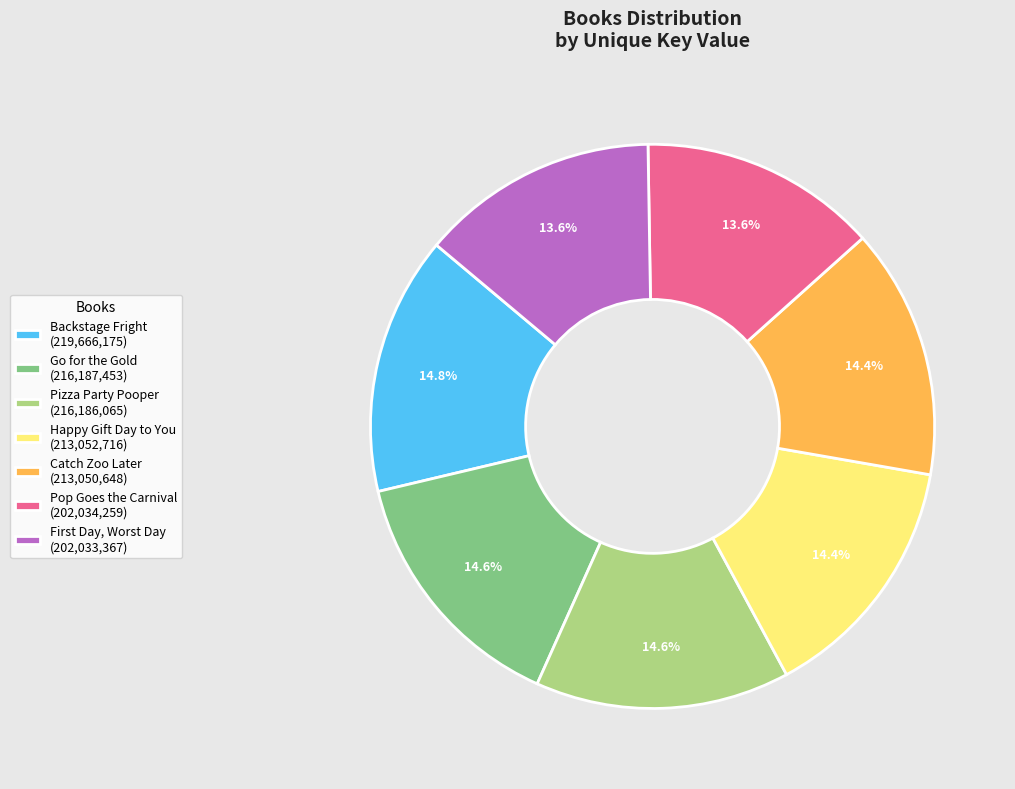

What is the ratio of the value at Backstage Fright (219,666,175) to the value at Catch Zoo Later (213,050,648)?

1.0